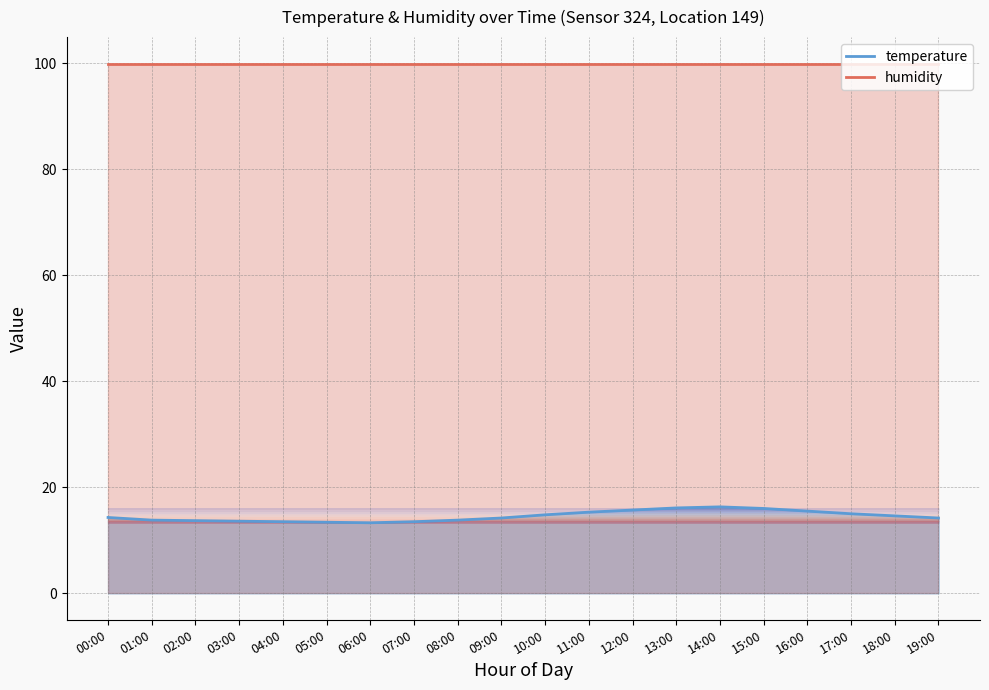

Reading left to right, what are all the values shown in this chart?

14.3	13.8	13.7	13.6	13.5	13.4	13.3	13.5	13.8	14.2	14.8	15.3	15.7	16.1	16.3	16.0	15.5	15.0	14.6	14.2